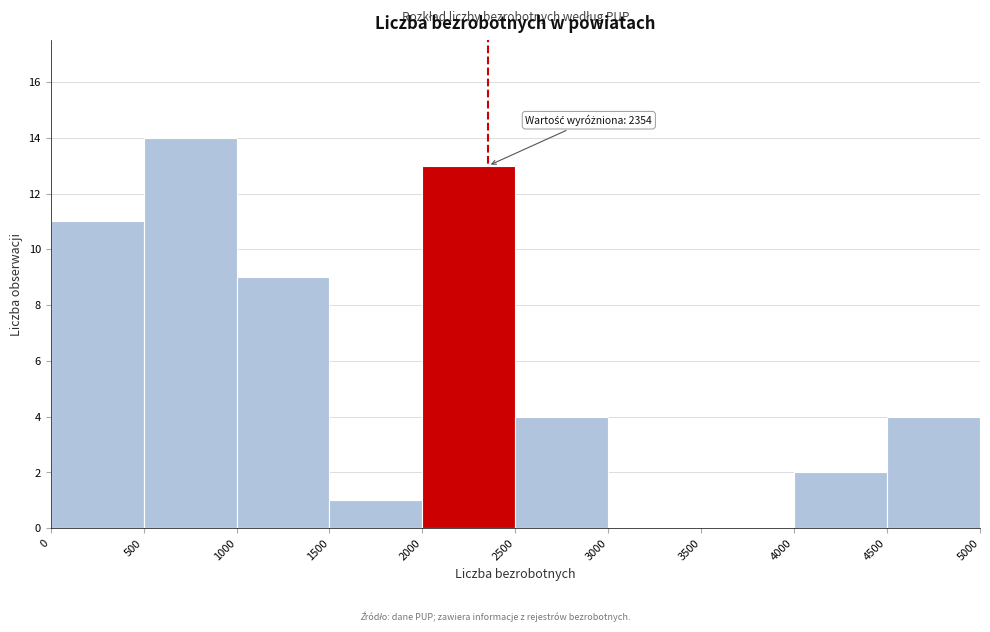

Over which range of the x-axis is the bar tallest?

500 to 1000